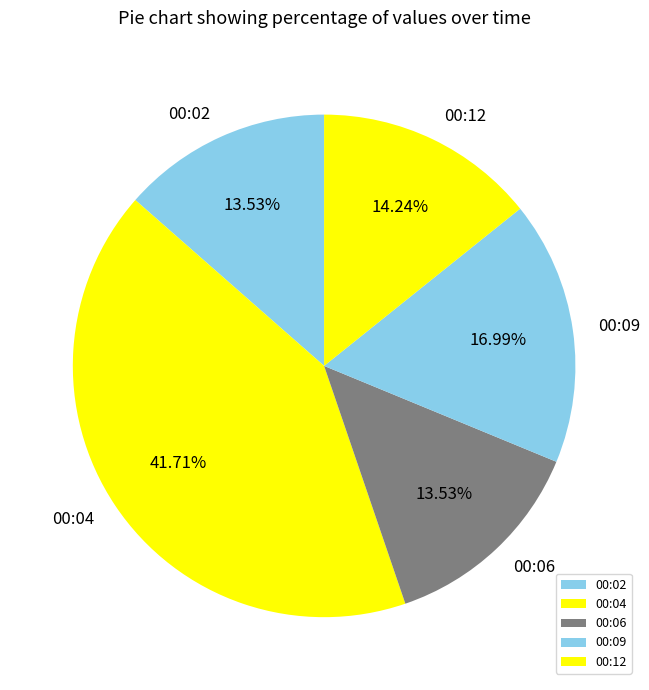

Which has a higher value, 00:04 or 00:06?

00:04